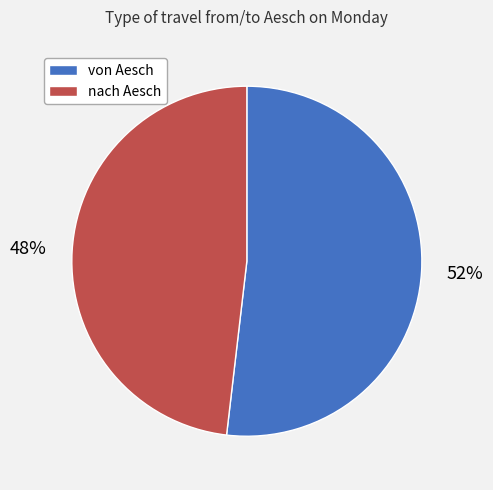

The nach Aesch slice represents 48% of the pie. True or false?

True